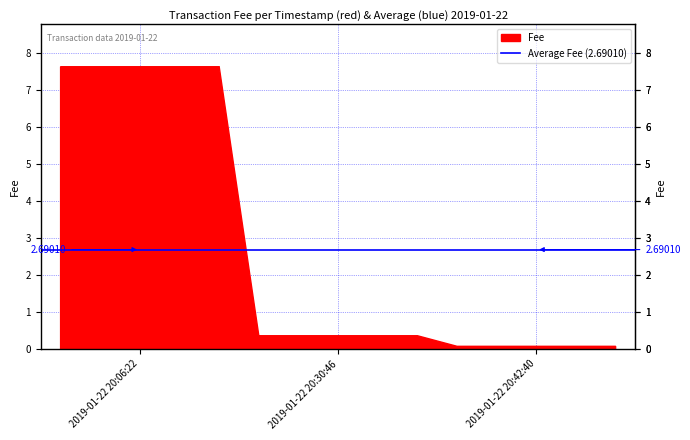

Reading right to left, extract all data points from this chart.

2019-01-22 20:42:40=0.1	2019-01-22 20:30:46=0.4	2019-01-22 20:06:22=7.6